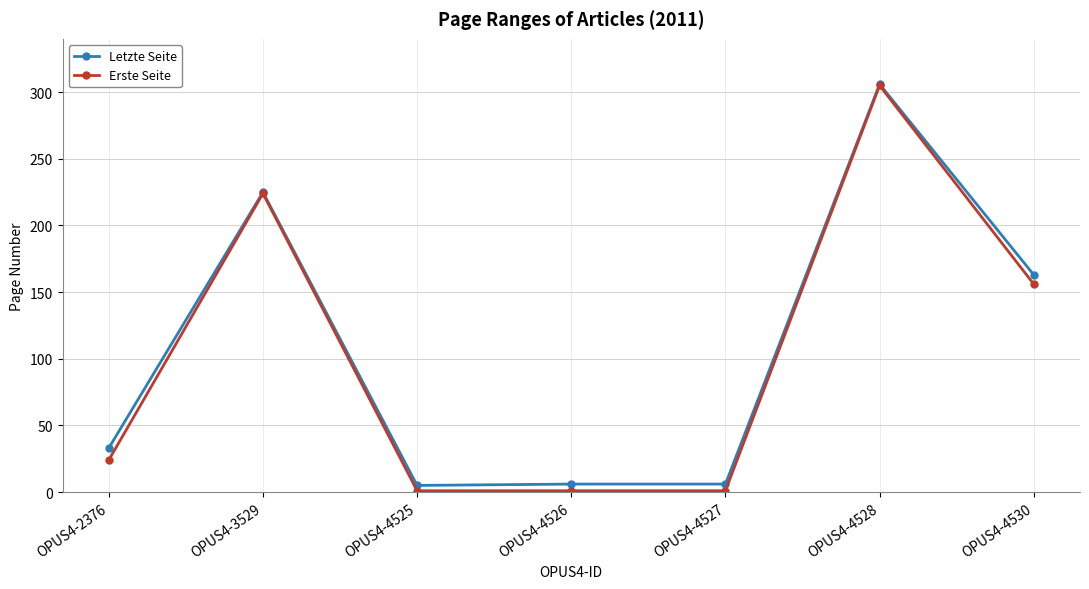

What is the maximum value for Erste Seite?

305